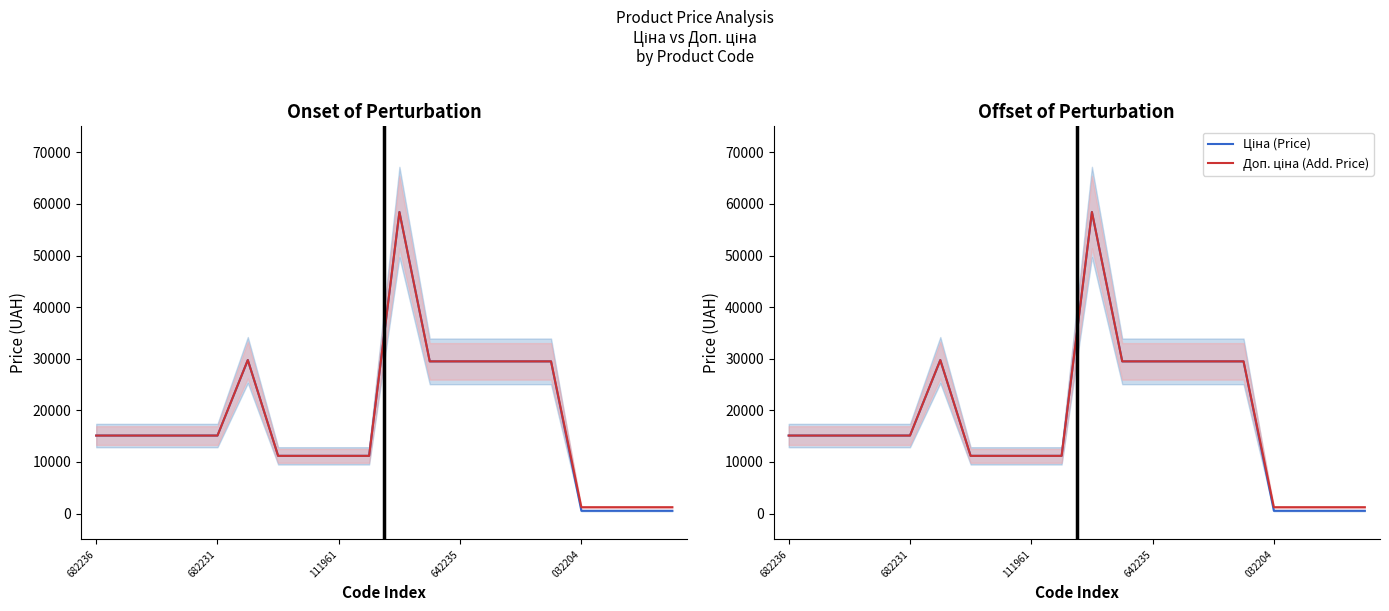

Which series has the widest spread of values?

Ціна (Price)